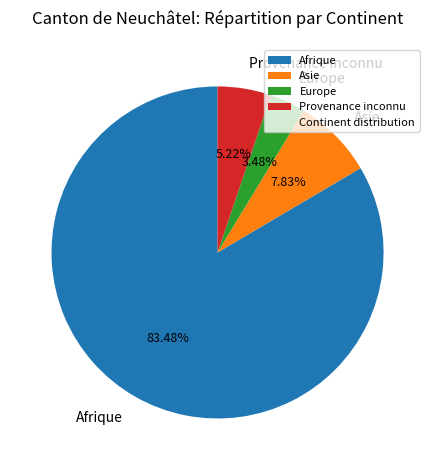

To the nearest percent, what is the combined percentage of Asie and Afrique?

91%